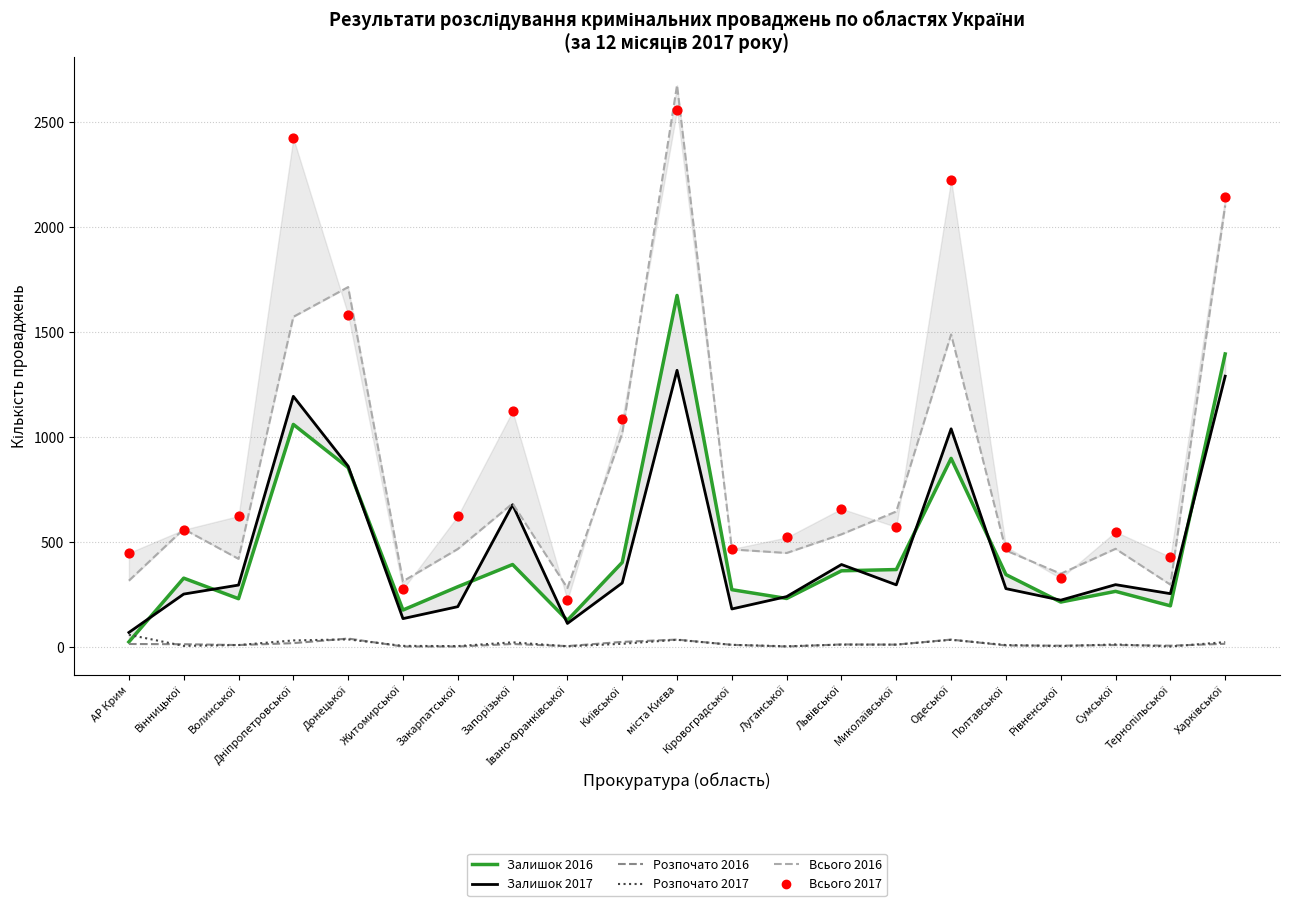

Is the value of Залишок 2017 at АР Крим greater than the value of Розпочато 2017 at Житомирської?

Yes